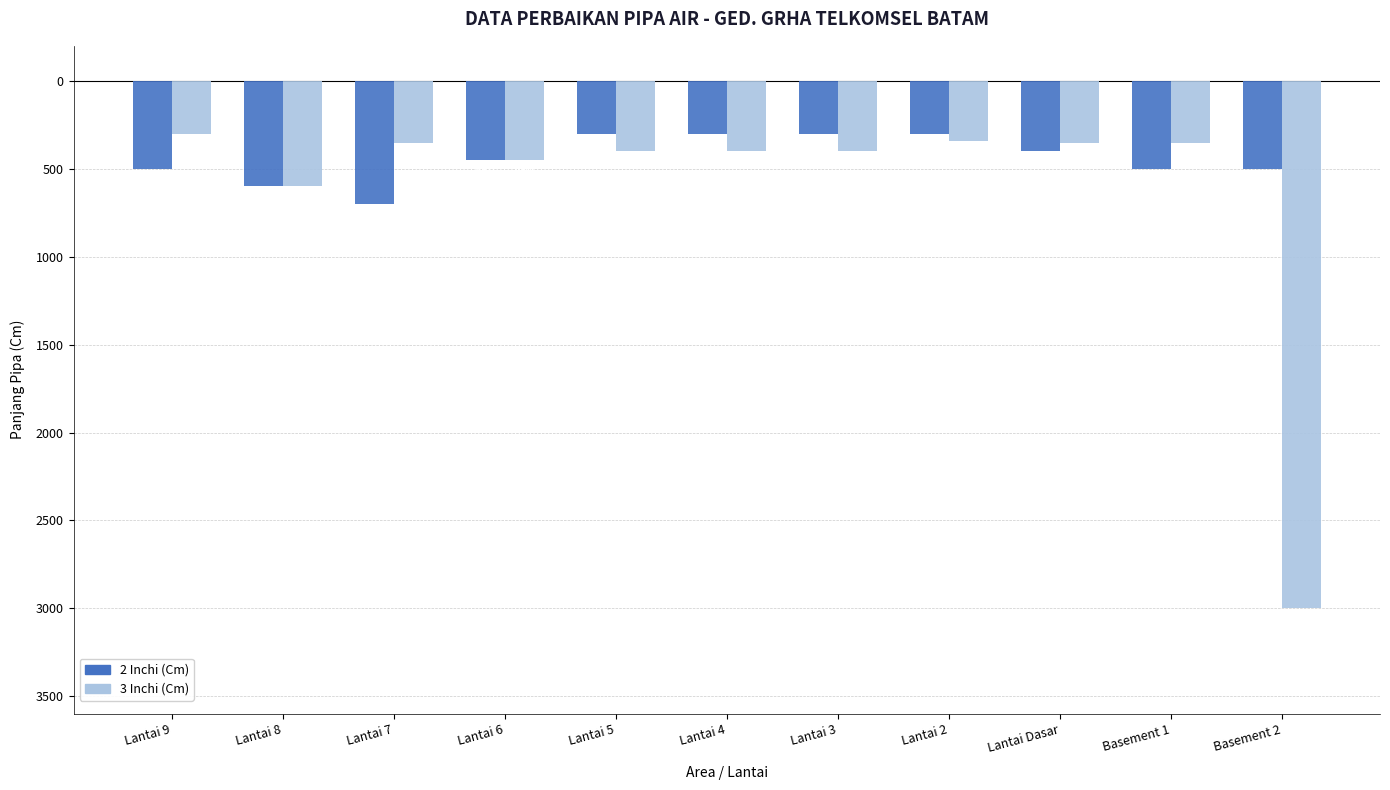

What are all the series names shown in the legend?

2 Inchi (Cm), 3 Inchi (Cm)